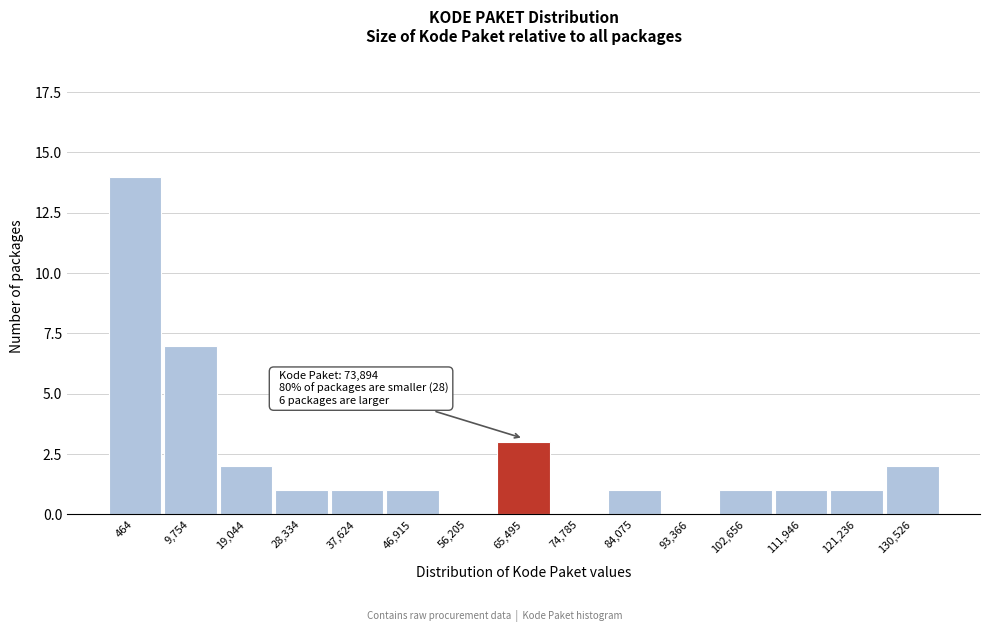

Reading left to right, transcribe all the data shown in this chart.

464=14	9,754=7	19,044=2	28,334=1	37,624=1	46,915=1	56,205=0	65,495=3	74,785=0	84,075=1	93,366=0	102,656=1	111,946=1	121,236=1	130,526=2